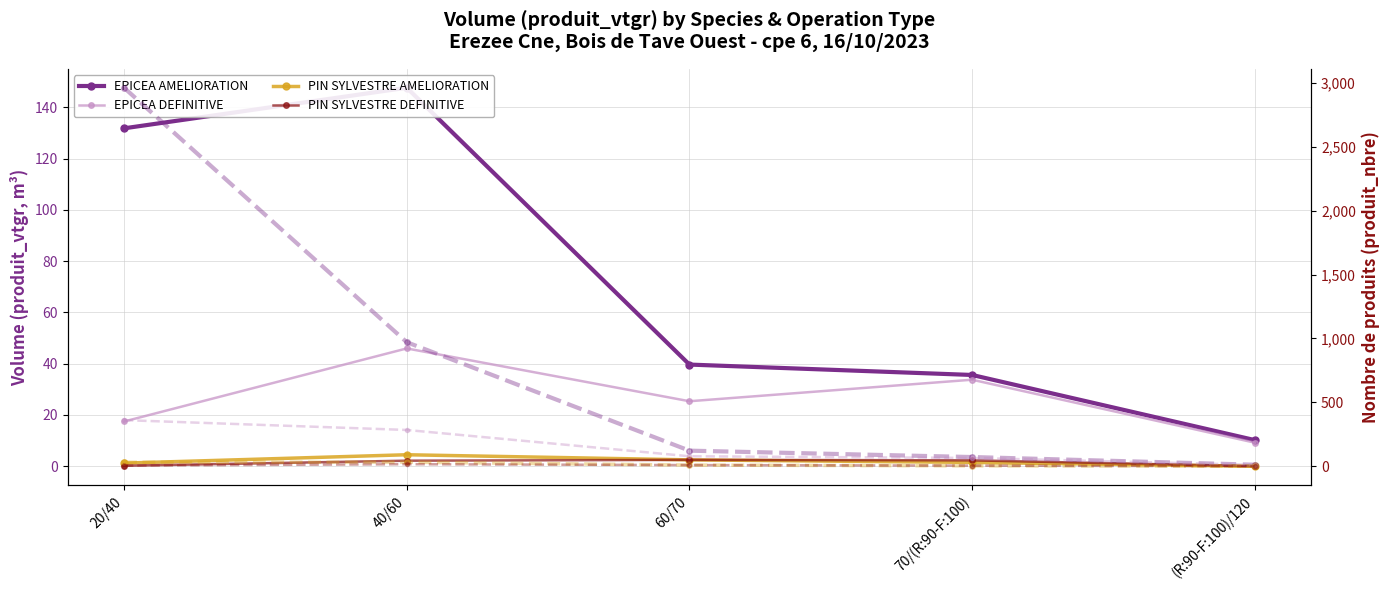

True or false: EPICEA AMELIORATION and EPICEA DEFINITIVE intersect in this chart.

False